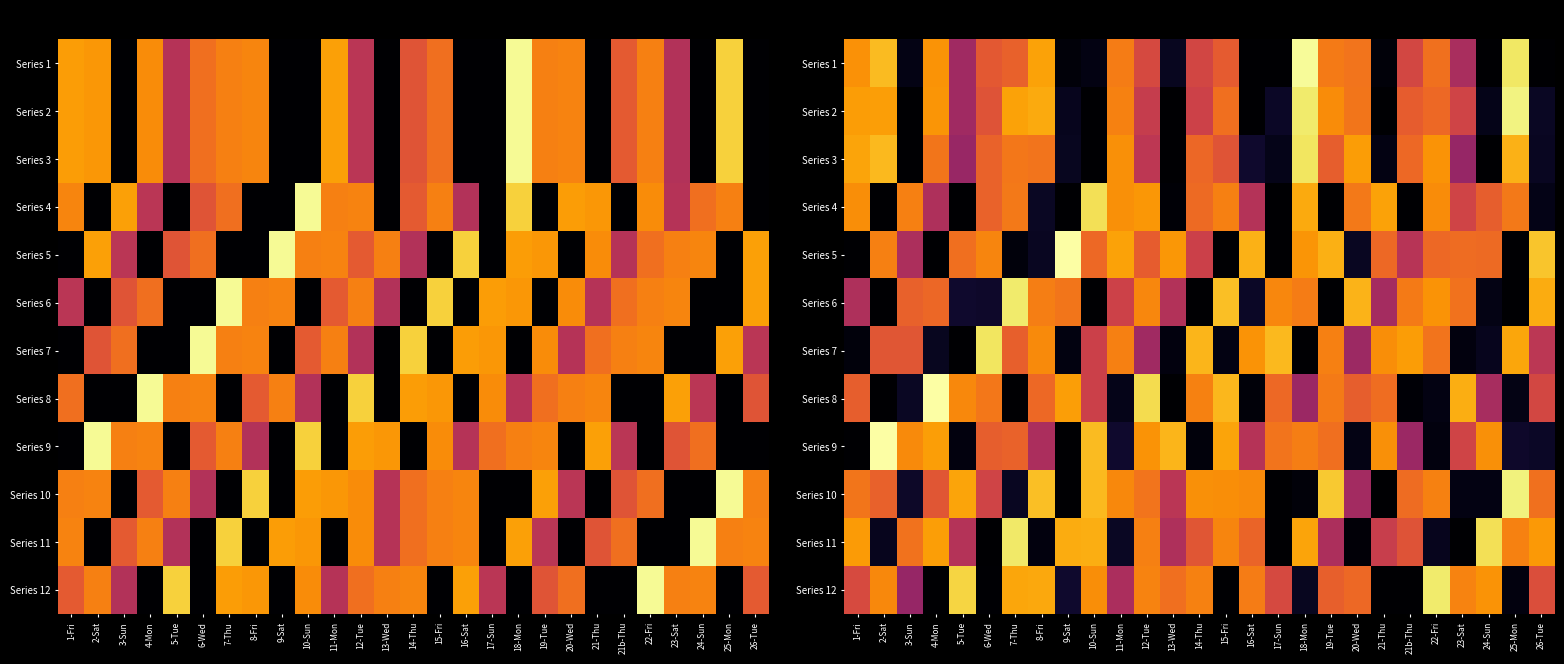

At which label does Series 5 first exceed 16?

2-Sat